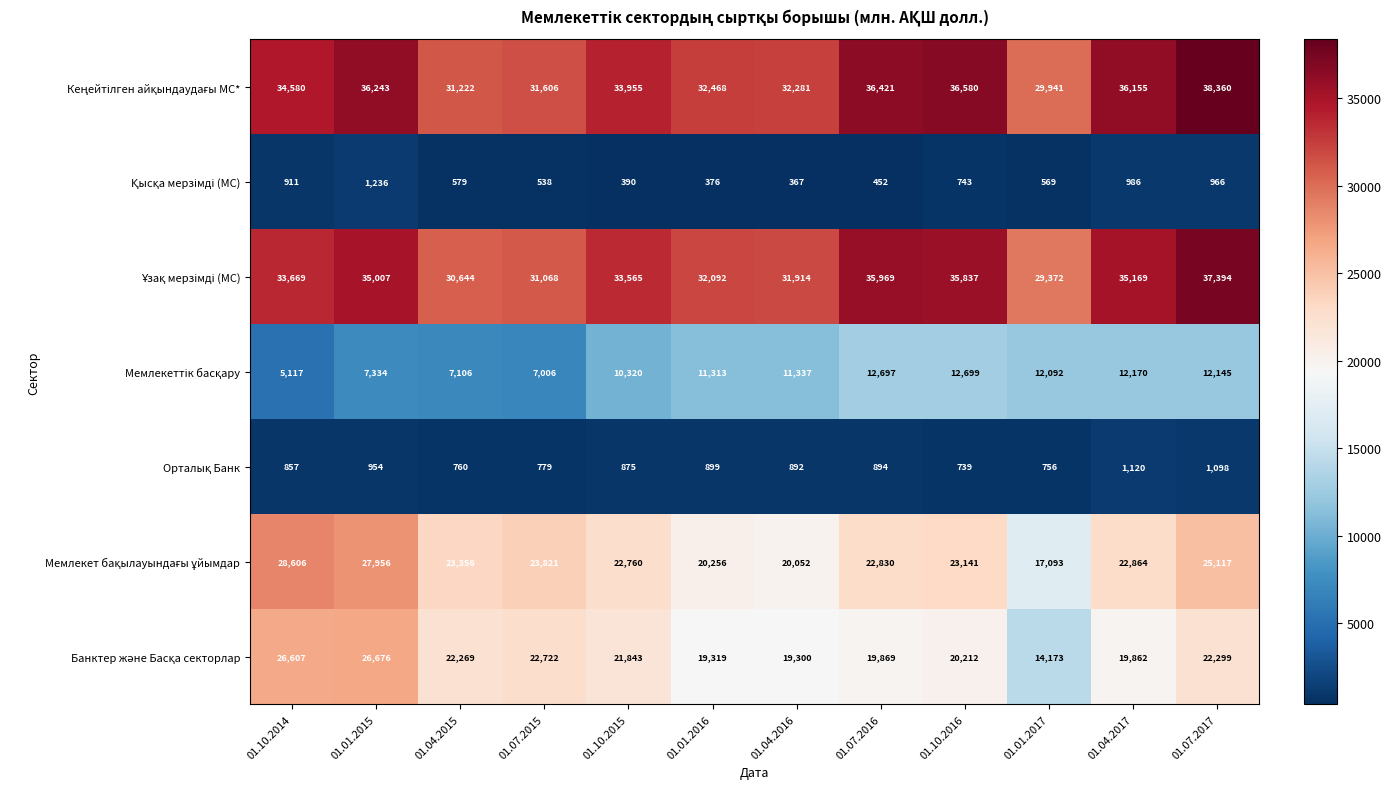

At which category is the sum across all series the highest?

01.07.2017